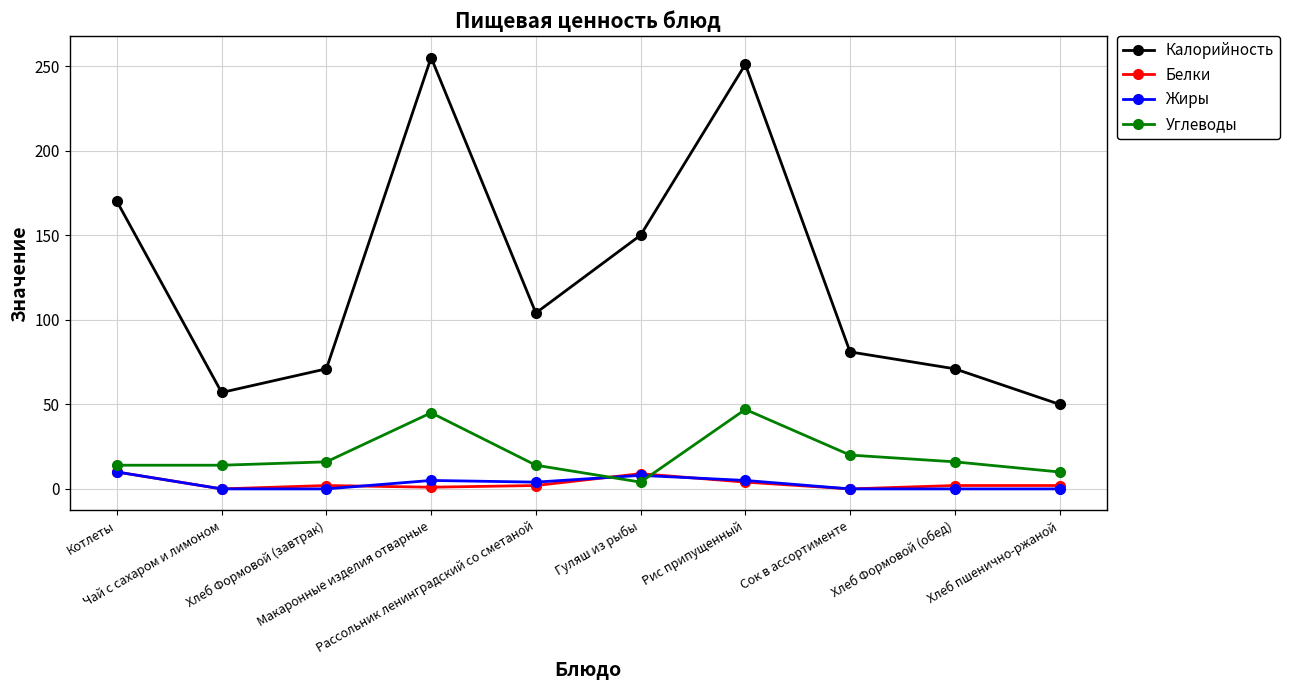

Which label corresponds to the largest value in the chart?

Макаронные изделия отварные